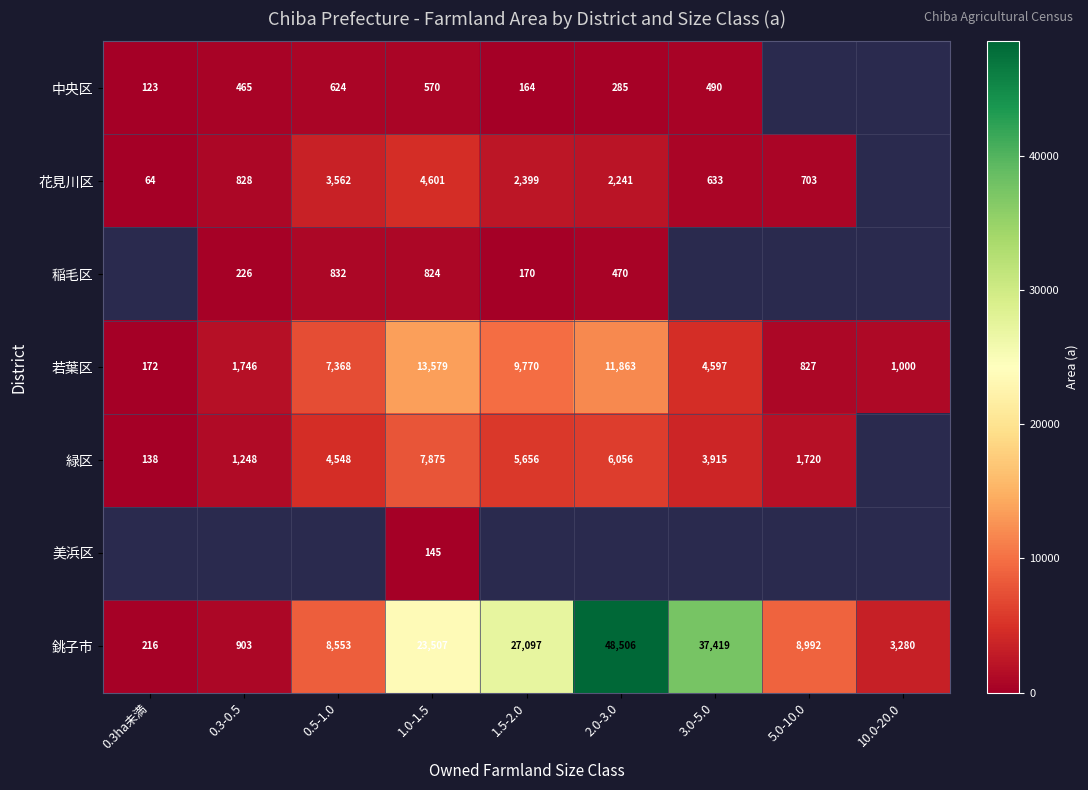

At which label does 若葉区 reach its minimum?

0.3ha未満